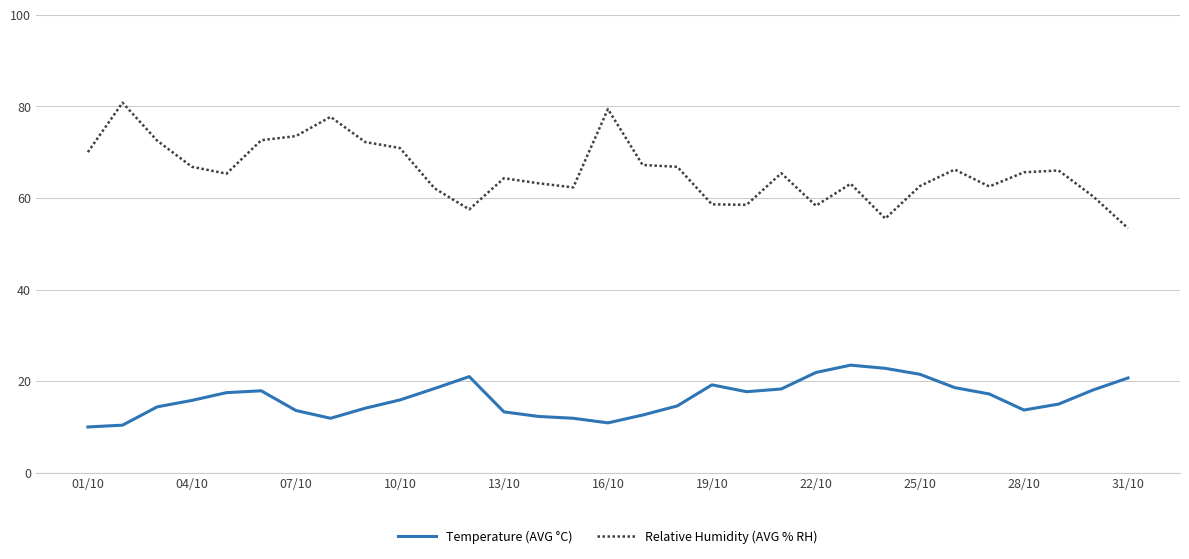

True or false: Temperature (AVG °C) and Relative Humidity (AVG % RH) cross at least once.

False